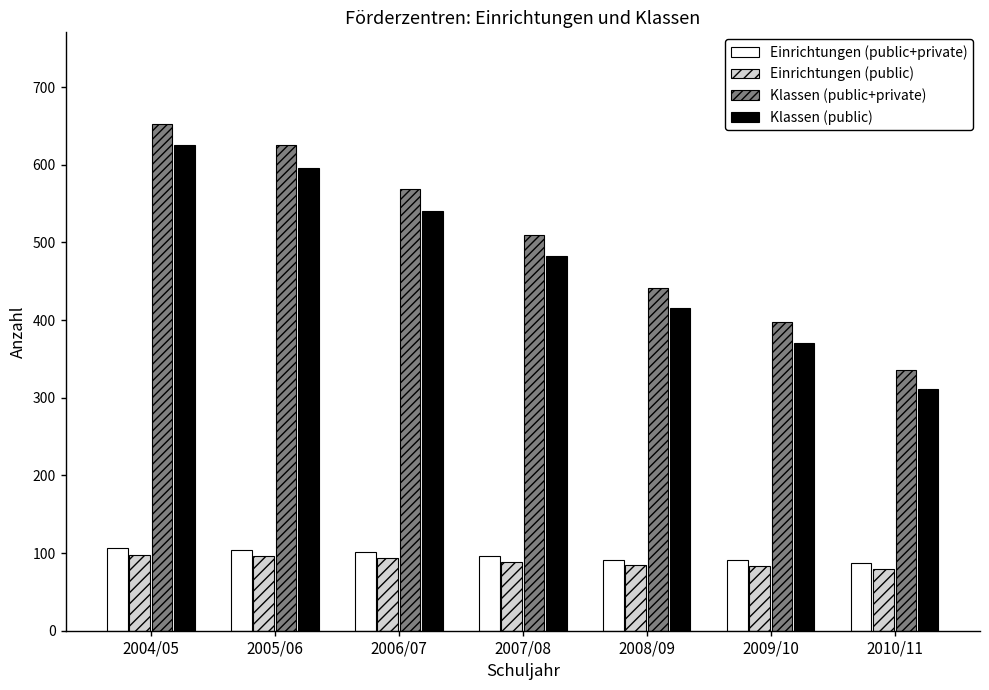

Are the bars grouped side by side (vs. stacked)?

Yes